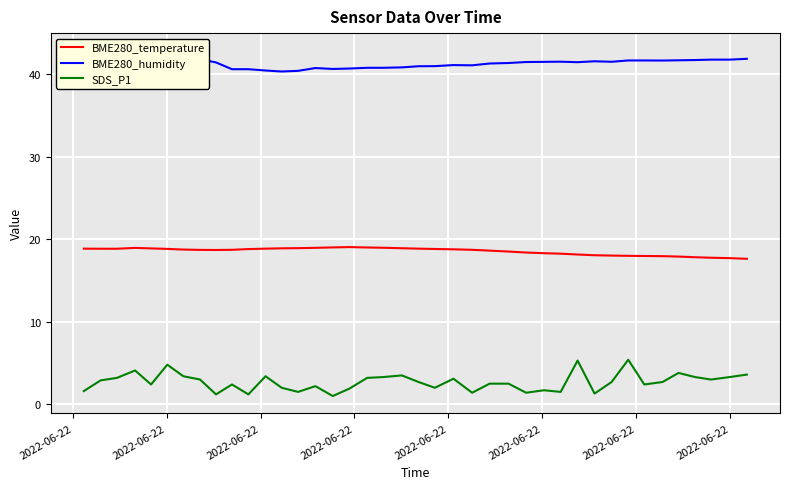

What is the minimum value for SDS_P1?

1.0